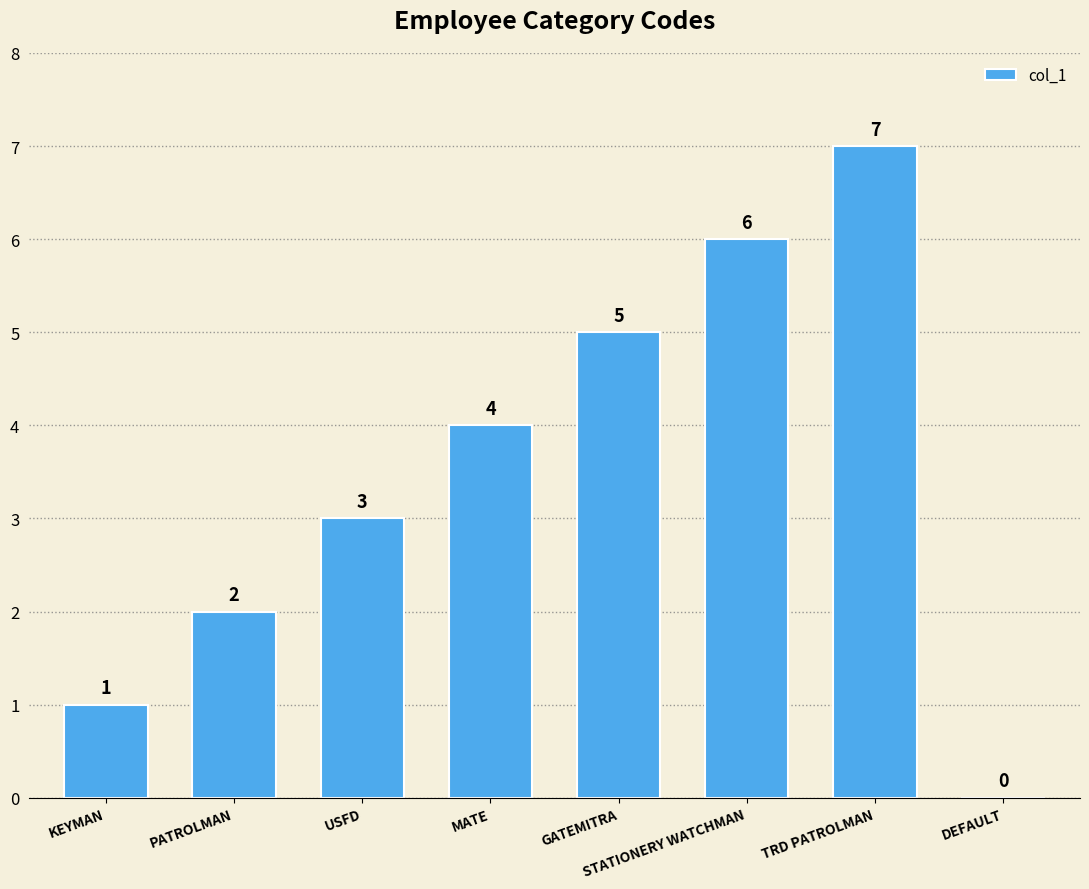

Which has a higher value, MATE or STATIONERY WATCHMAN?

STATIONERY WATCHMAN